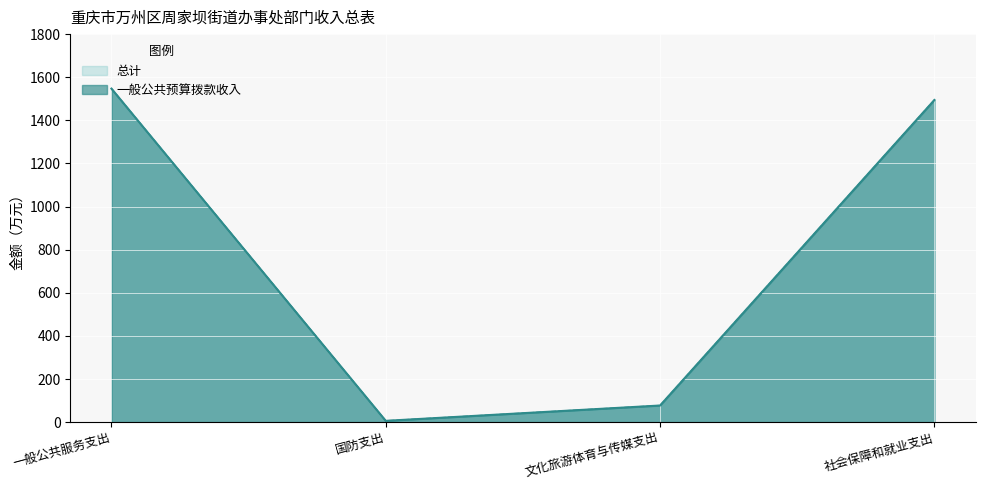

What is the label of the 2nd point from the right?

文化旅游体育与传媒支出